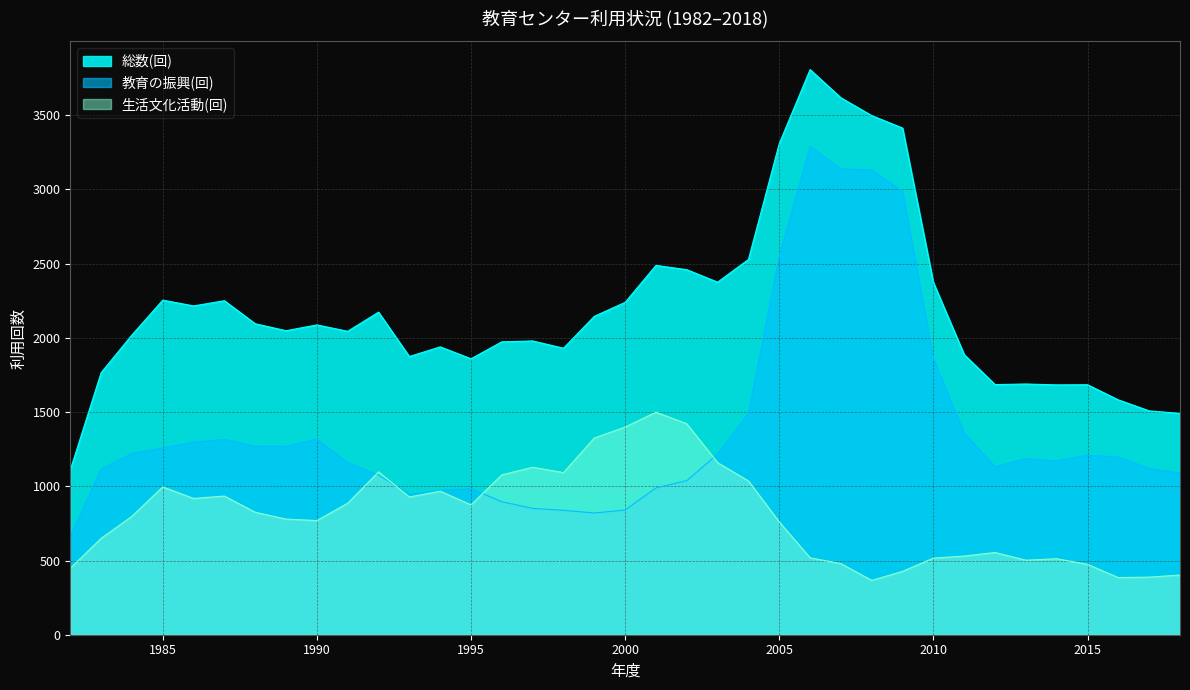

In 総数(回), how many points are lower than both neighbors (excluding endpoints)?

9